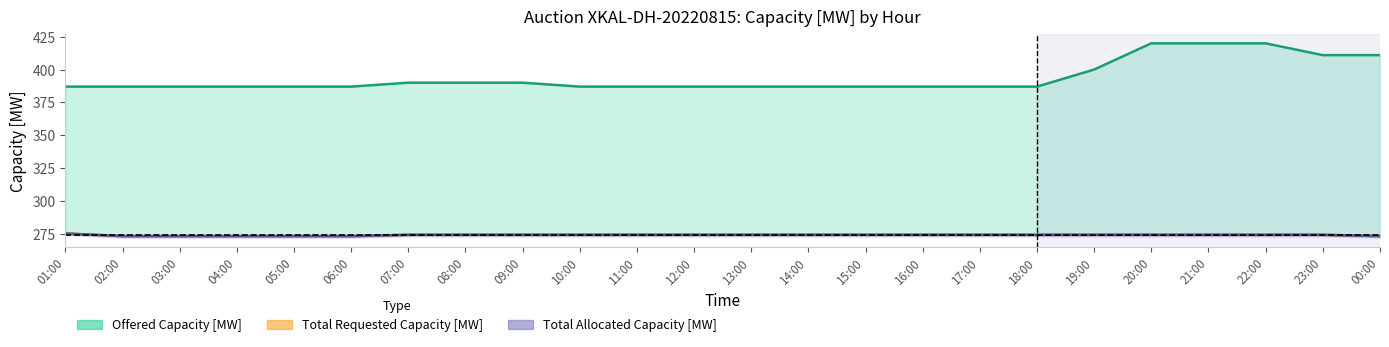

Does the chart display data point markers on the line(s)?

No